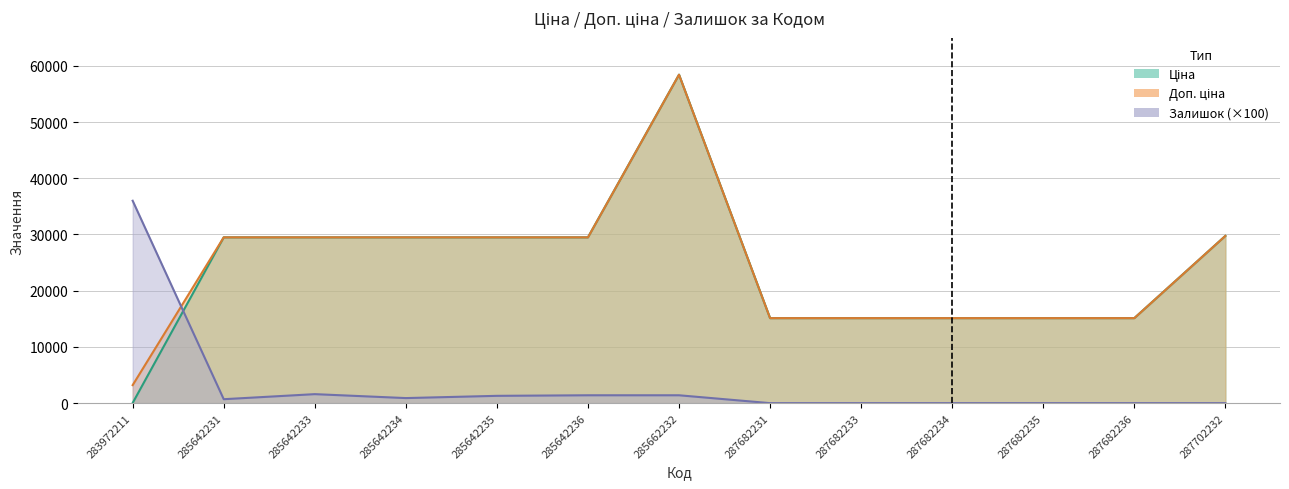

Count the number of data series in this chart.

3